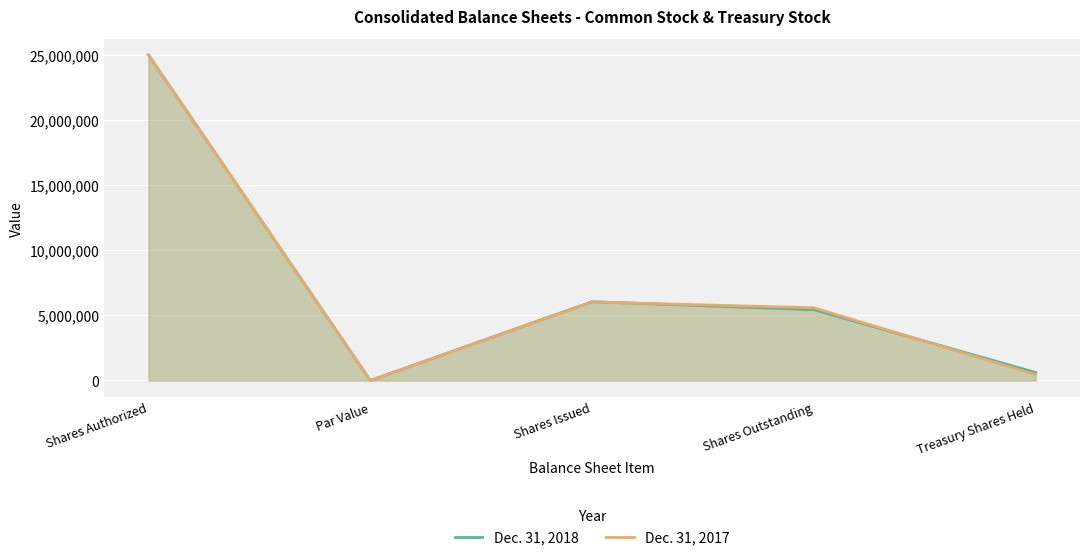

What is the difference between the Dec. 31, 2017 values at Treasury Shares Held and Shares Authorized?

24553345